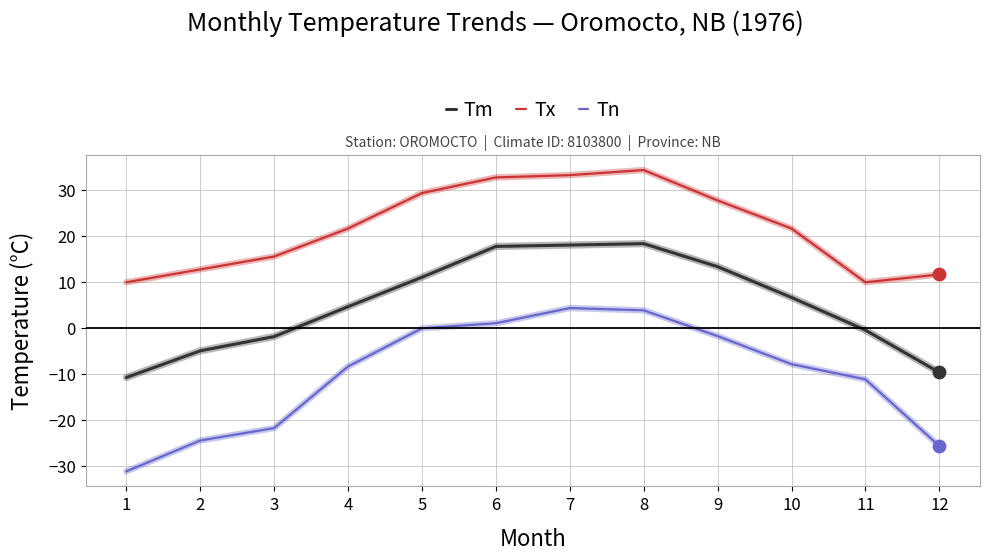

Which series changed the most between 8 and 9?

Tx